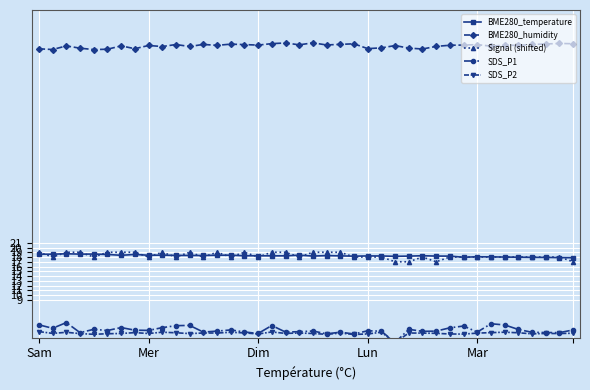

What is the difference between the BME280_temperature values at 12 and 22?

0.1